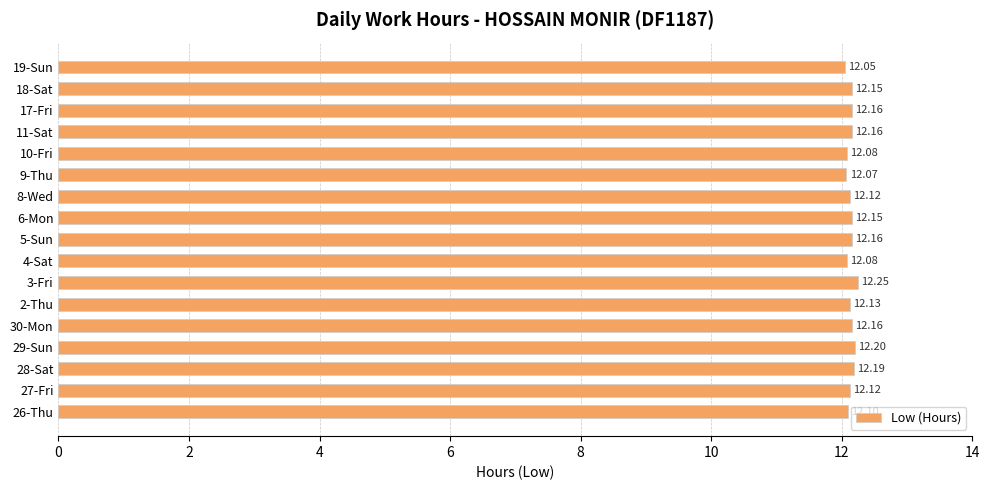

What is the sum of all values?

206.3